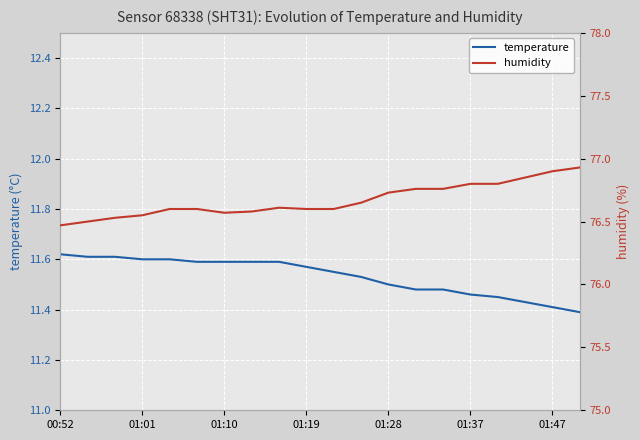

Reading left to right, transcribe all the data shown in this chart.

temperature: 11.6	11.6	11.6	11.6	11.6	11.6	11.6	11.6	11.6	11.6	11.6	11.5	11.5	11.5	11.5	11.5	11.4	11.4	11.4	11.4
humidity: 76.5	76.5	76.5	76.5	76.6	76.6	76.6	76.6	76.6	76.6	76.6	76.7	76.7	76.8	76.8	76.8	76.8	76.8	76.9	76.9